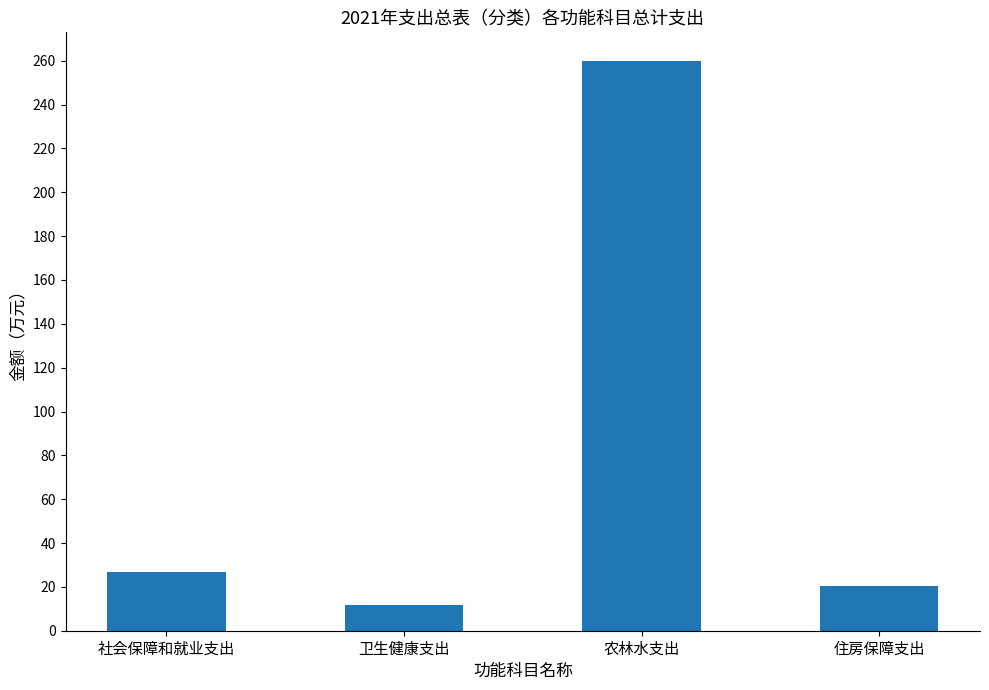

Is it true that the value at 农林水支出 is 260.0?

True